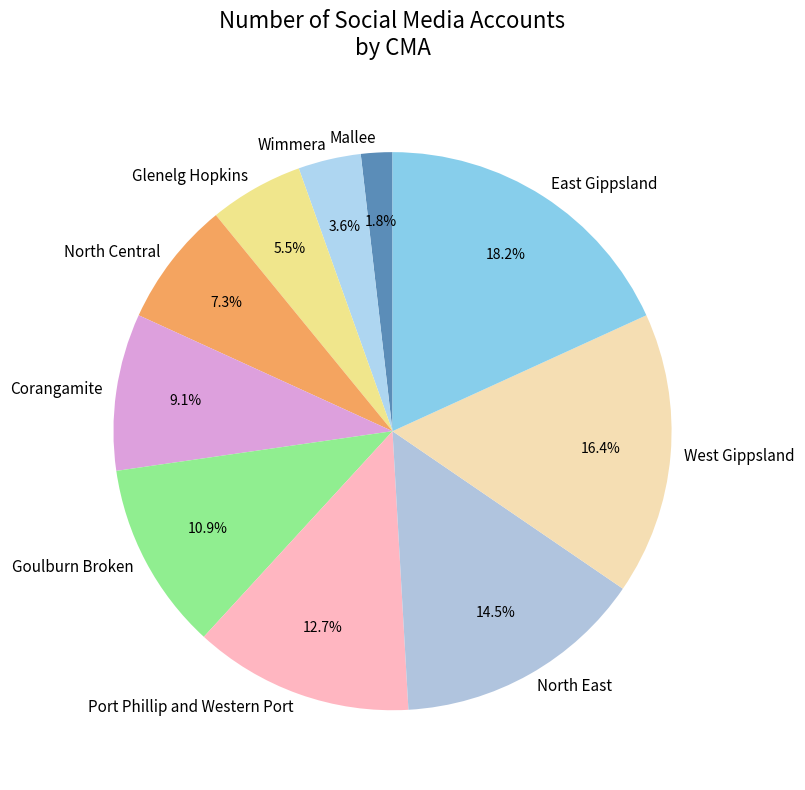

To the nearest percent, what portion does Wimmera represent?

4%